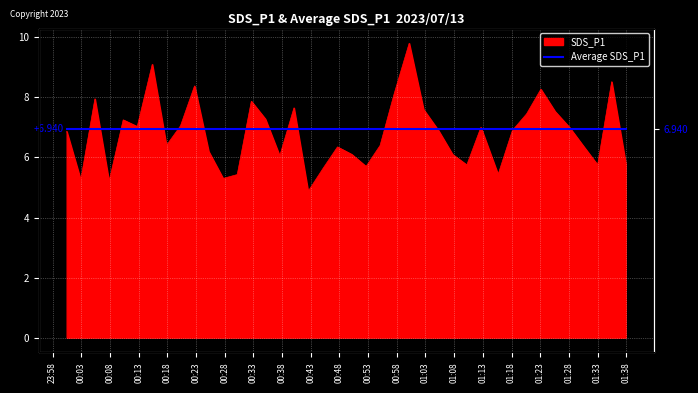

What is the minimum value shown in the chart?

4.9